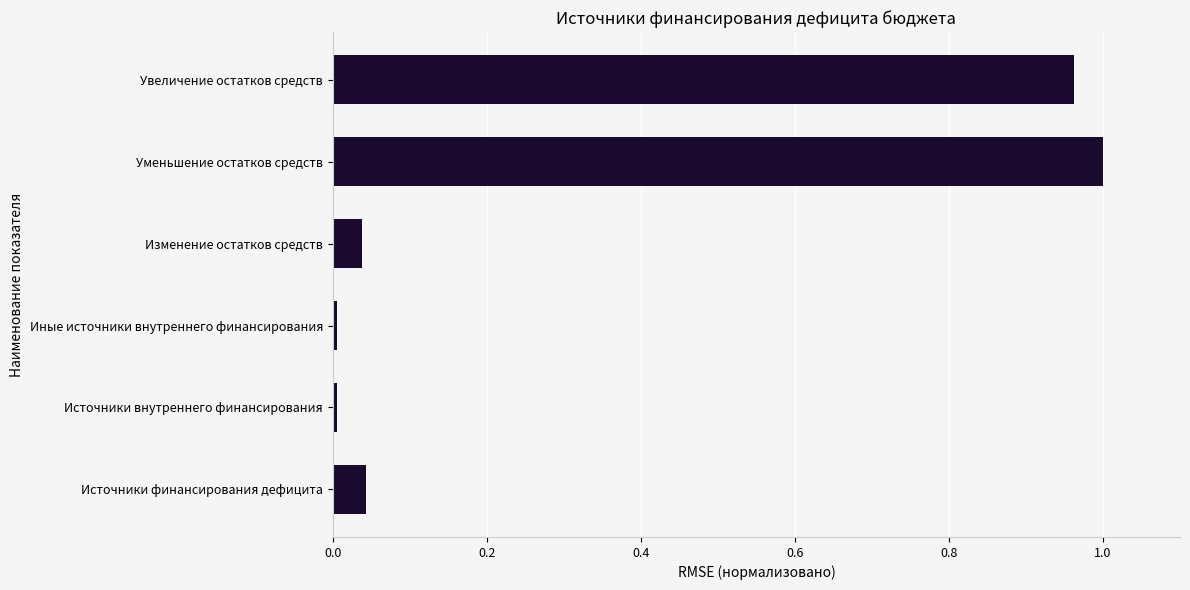

Is it true that the value at Увеличение остатков средств is 1.0?

True